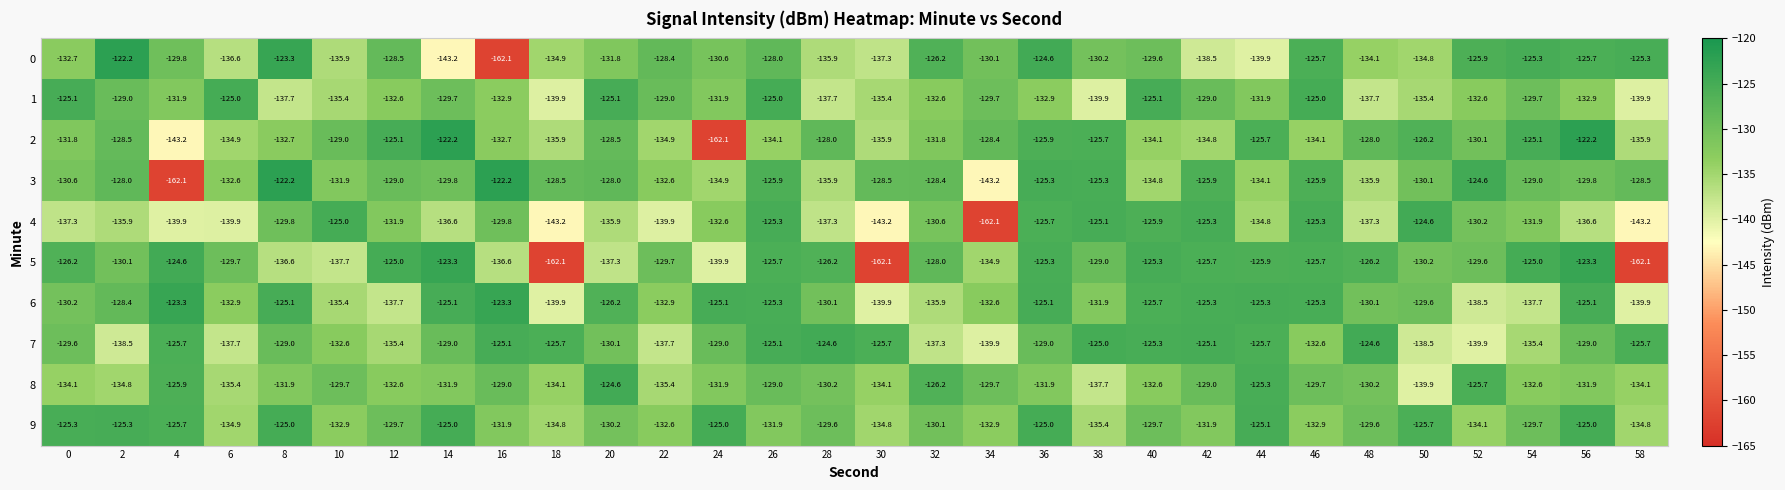

What is the minimum value for 1?

-139.9